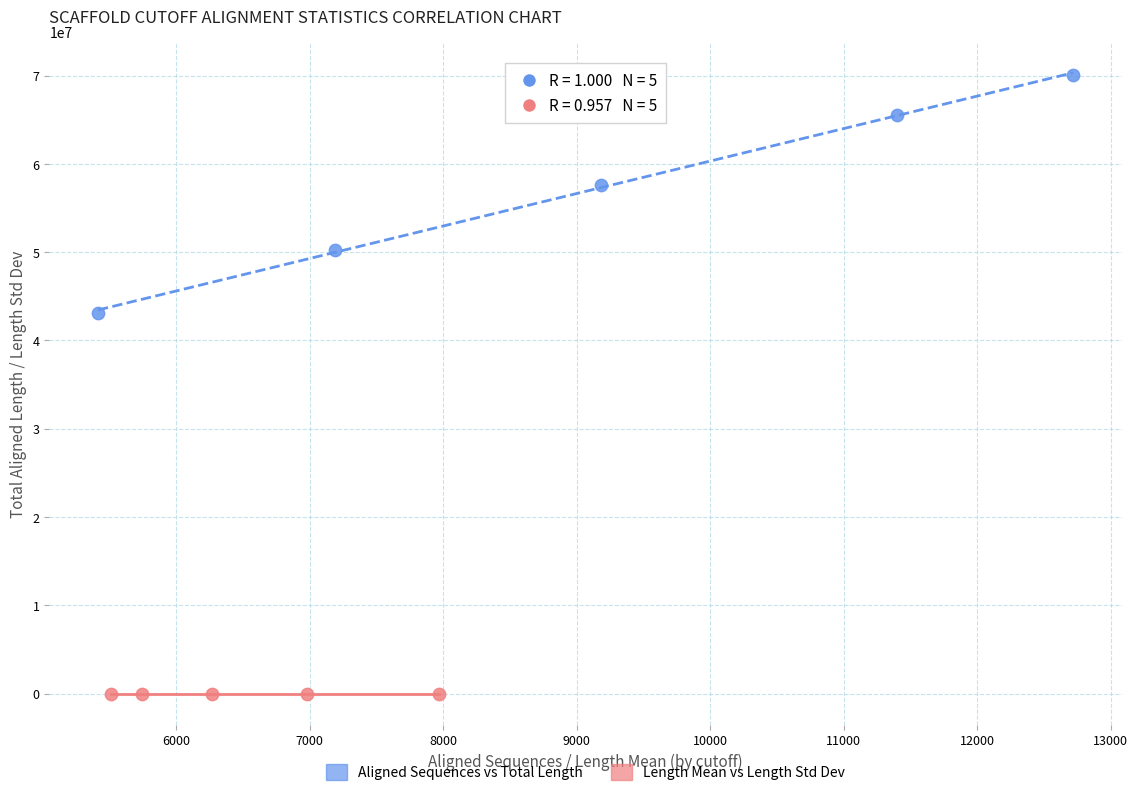

What are all the series names shown in the legend?

Aligned Sequences vs Total Length, Length Mean vs Length Std Dev